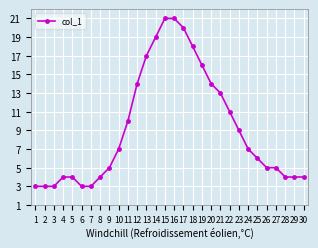

The chart shows a value of 14 at 20. True or false?

True